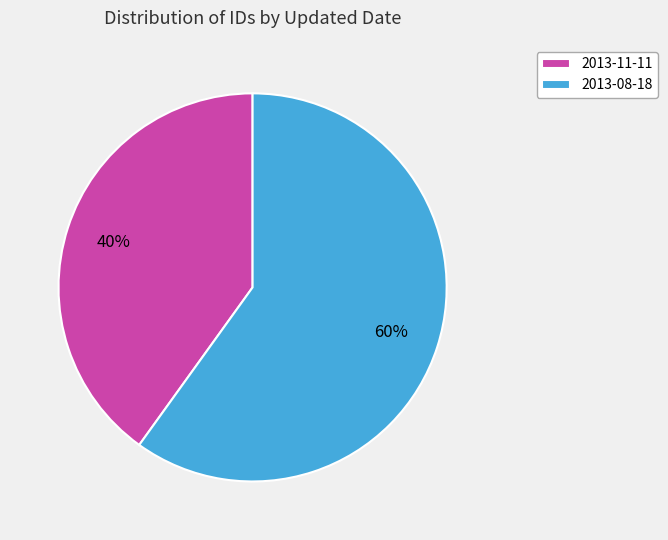

To the nearest percent, what is the difference between the 2013-08-18 and 2013-11-11 slice percentages?

20%